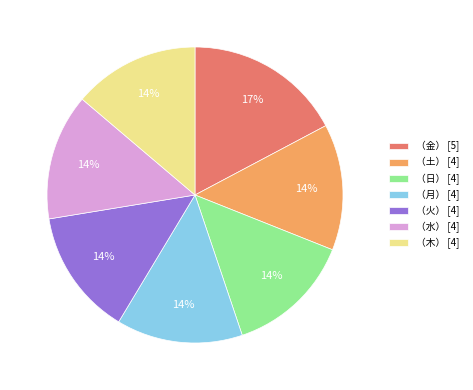

What is the ratio of the value at （土） [4] to the value at （日） [4]?

1.0